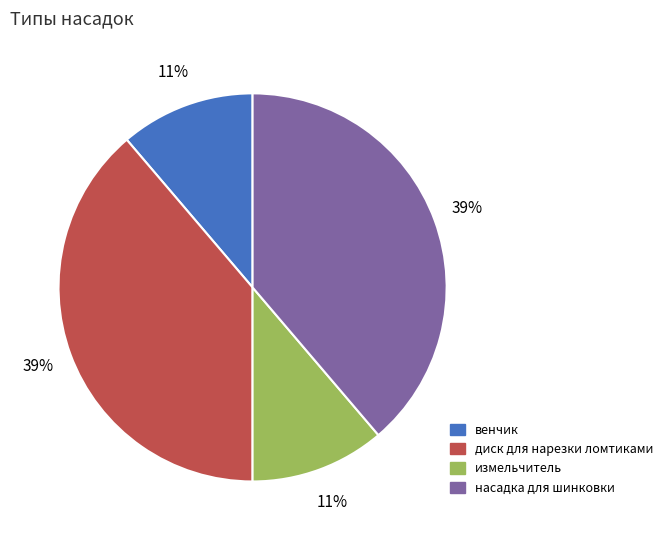

The измельчитель slice represents 11% of the pie. True or false?

True